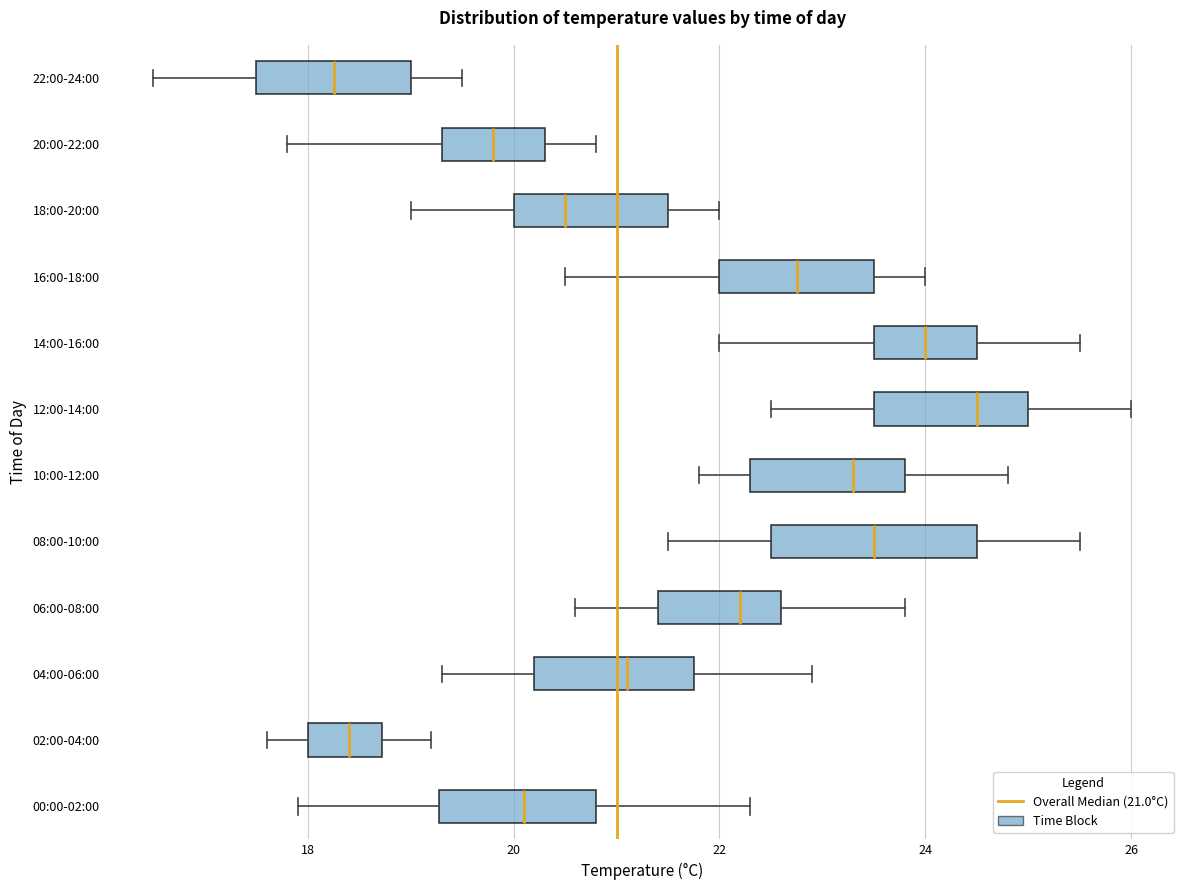

Reading bottom to top, transcribe this box plot: for each box, give where its median line is, the range the box spans, and where its two whiskers end, as read against the x-axis. The values are not printed on the chart, so give them approximately, as read against the axis.

00:00-02:00: median 20.2, box 19.2 to 20.8, whiskers 18.0 to 22.4
02:00-04:00: median 18.4, box 18.0 to 18.8, whiskers 17.6 to 19.2
04:00-06:00: median 21.2, box 20.2 to 21.8, whiskers 19.4 to 23.0
06:00-08:00: median 22.2, box 21.4 to 22.6, whiskers 20.6 to 23.8
08:00-10:00: median 23.6, box 22.6 to 24.6, whiskers 21.6 to 25.6
10:00-12:00: median 23.4, box 22.4 to 23.8, whiskers 21.8 to 24.8
12:00-14:00: median 24.6, box 23.6 to 25.0, whiskers 22.6 to 26.0
14:00-16:00: median 24.0, box 23.6 to 24.6, whiskers 22.0 to 25.6
16:00-18:00: median 22.8, box 22.0 to 23.6, whiskers 20.6 to 24.0
18:00-20:00: median 20.6, box 20.0 to 21.6, whiskers 19.0 to 22.0
20:00-22:00: median 19.8, box 19.4 to 20.4, whiskers 17.8 to 20.8
22:00-24:00: median 18.2, box 17.6 to 19.0, whiskers 16.6 to 19.6